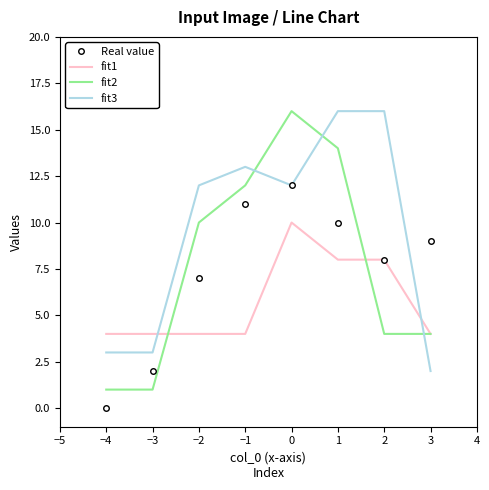

Read the fit3 value at 1, to the nearest 10.

20